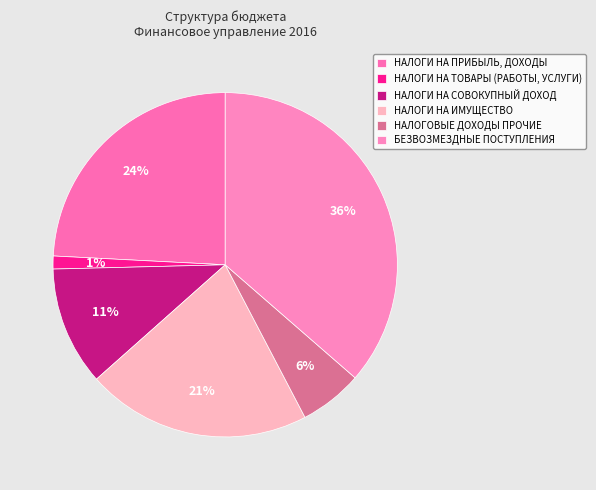

Which category has the biggest portion of the pie?

БЕЗВОЗМЕЗДНЫЕ ПОСТУПЛЕНИЯ